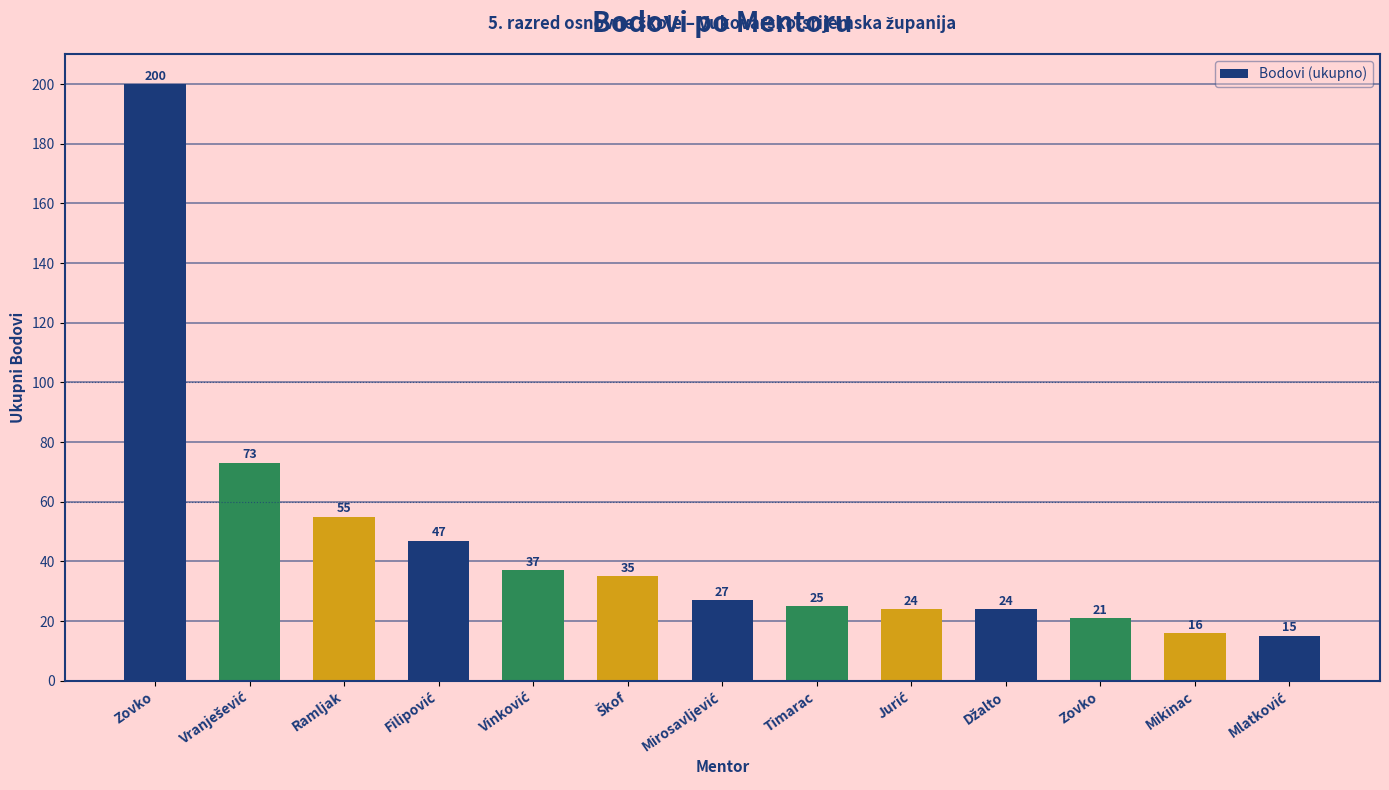

Reading right to left, extract all data points from this chart.

Mlatković=15	Mikinac=16	Zovko=21	Džalto=24	Jurić=24	Timarac=25	Mirosavljević=27	Škof=35	Vinković=37	Filipović=47	Ramljak=55	Vranješević=73	Zovko=200